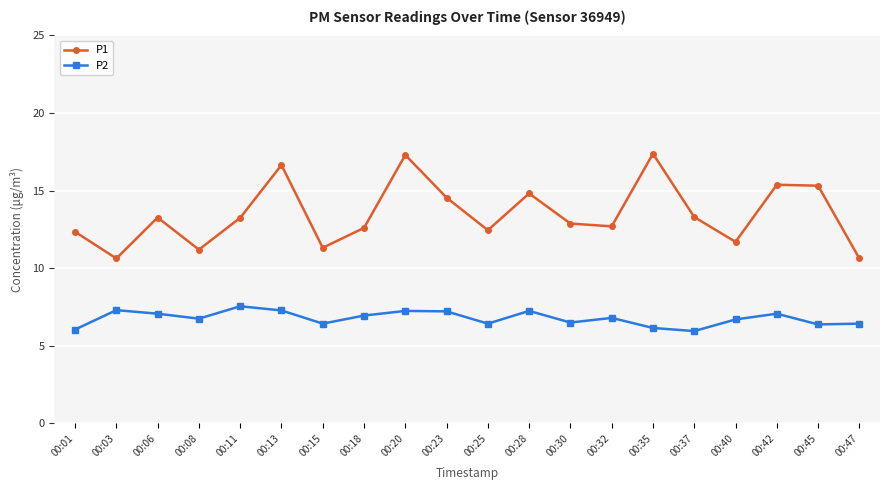

What is the maximum value for P1?

17.4